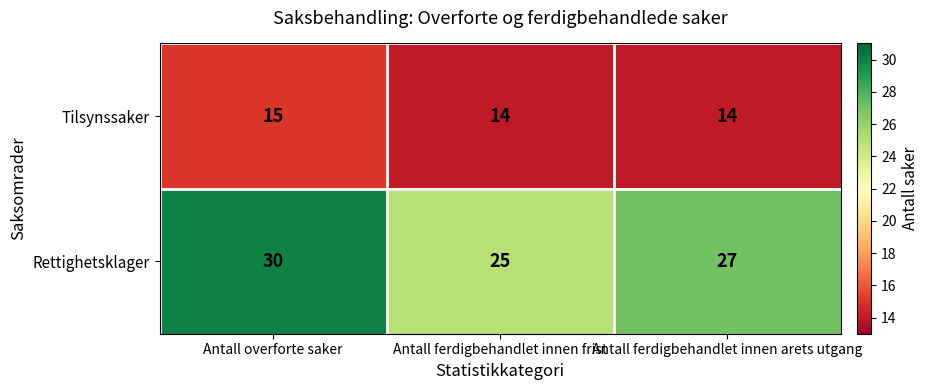

What is the smallest value displayed?

14